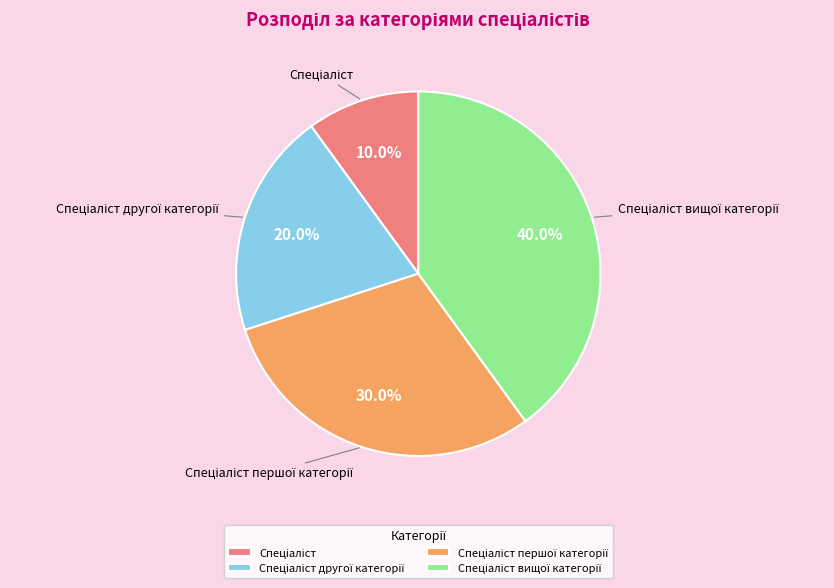

Count the number of slices in the pie.

4